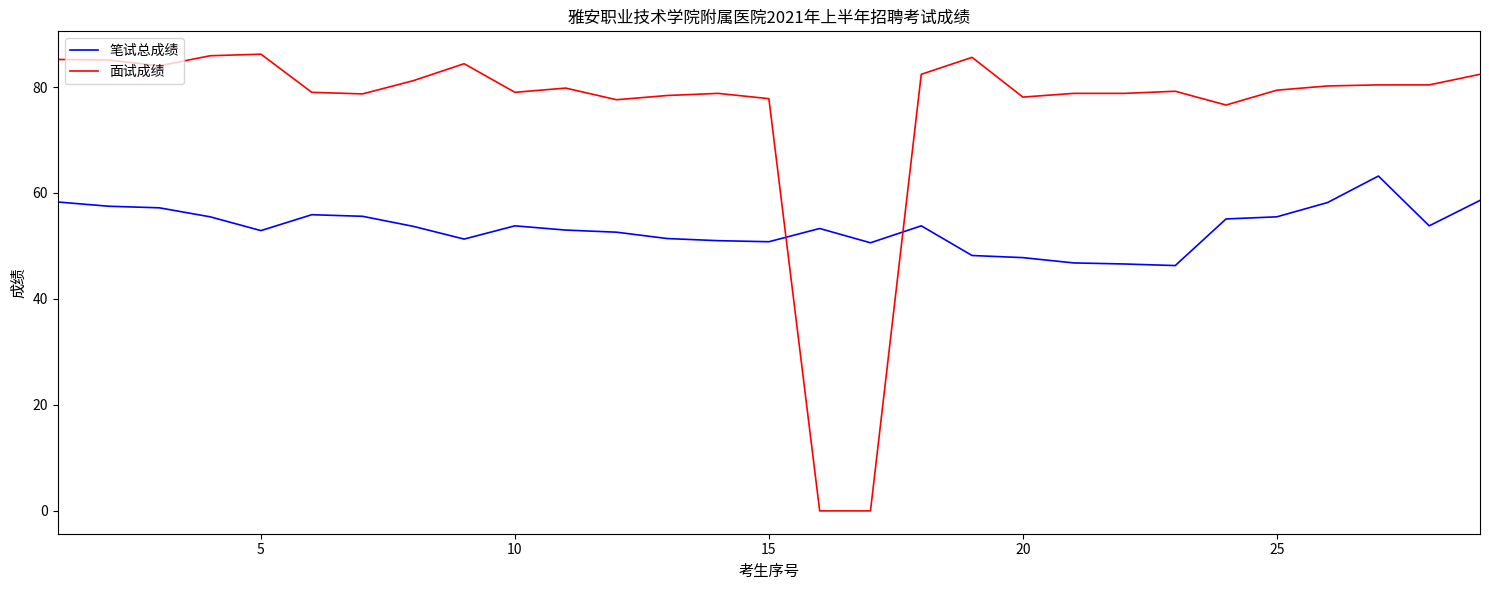

Which series has the largest total across all categories?

面试成绩